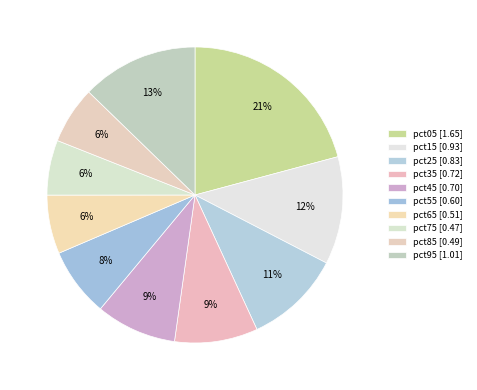

What is the smallest slice in the pie chart?

pct75